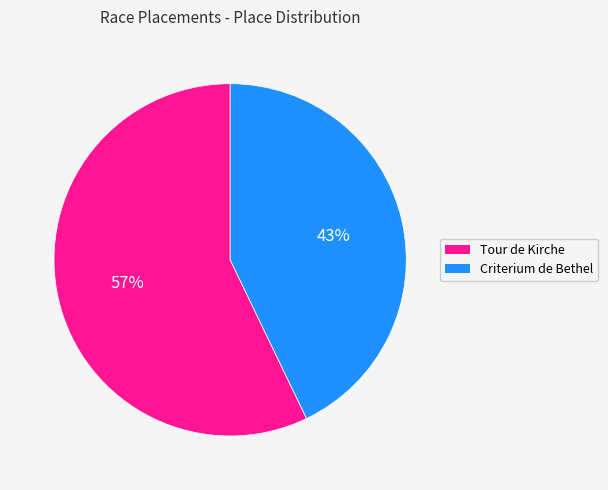

What is the ratio of the value at Tour de Kirche to the value at Criterium de Bethel?

1.3